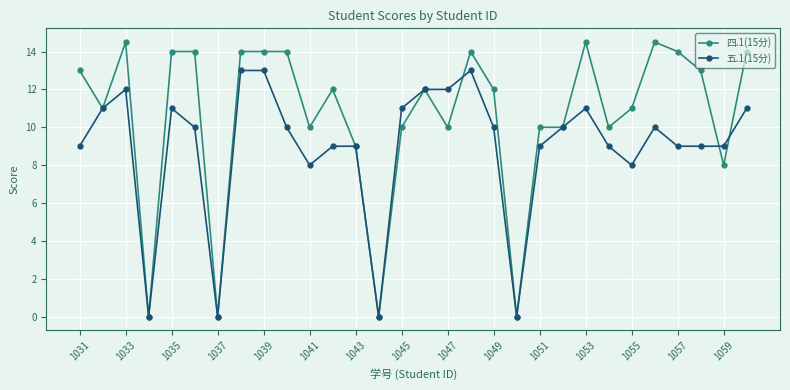

Which series has the largest total across all categories?

四.1(15分)